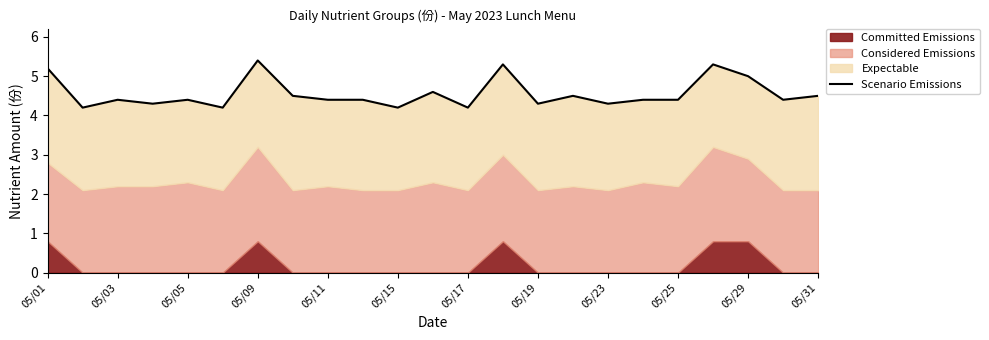

What is the value of the 2nd point from the left?

4.2